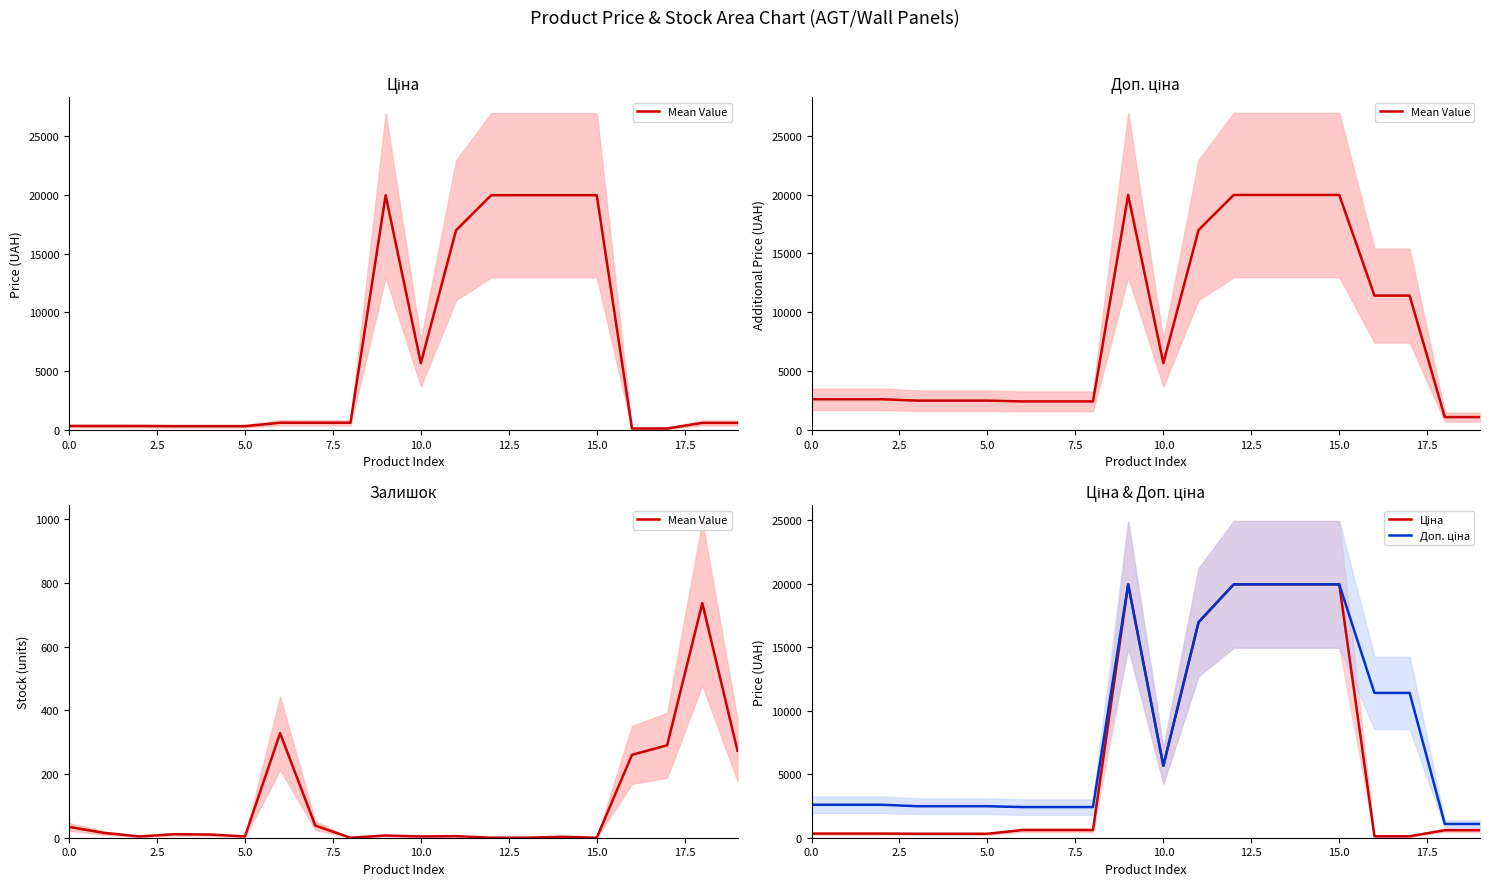

At which category does Доп. ціна reach its first local peak?

9